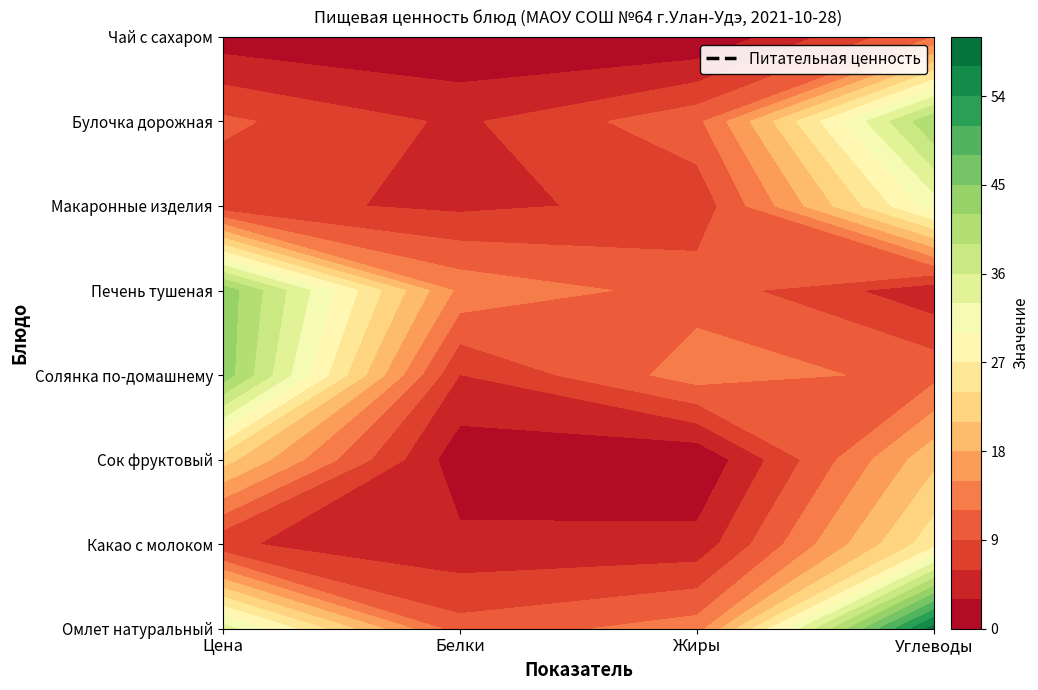

Between Цена and Жиры, which is larger?

Цена